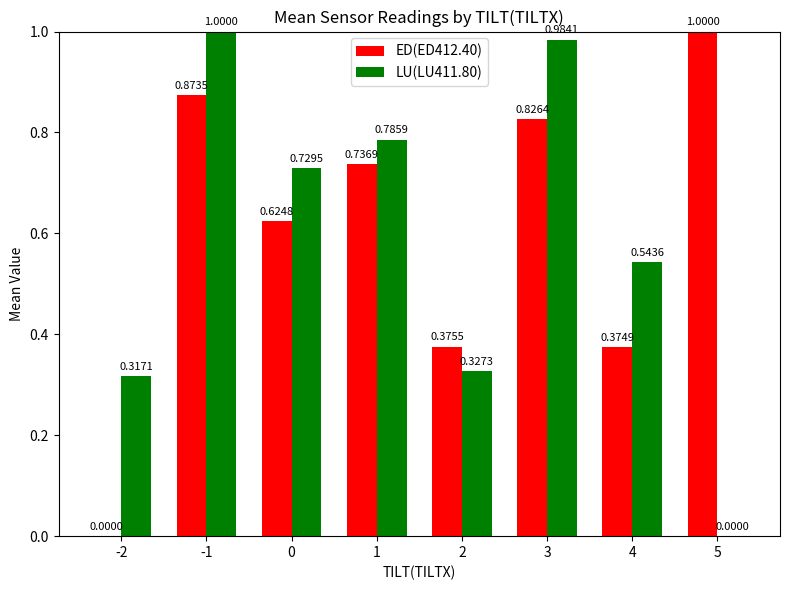

Which series changed the most between 0 and 5?

LU(LU411.80)